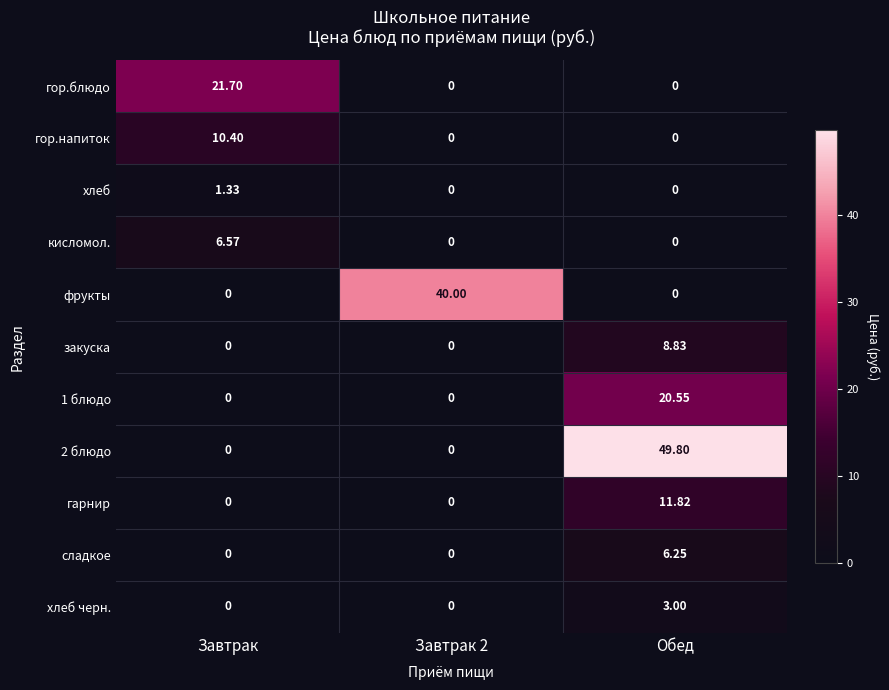

At which label does гор.блюдо reach its peak?

Завтрак